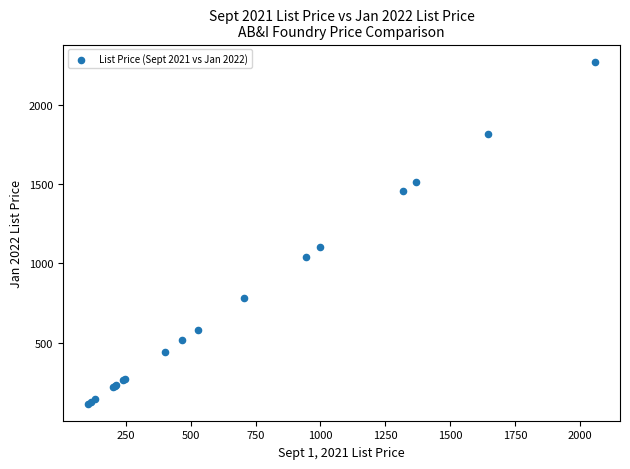

What Y value in the scatter plot is closest to 1194?

1103.4